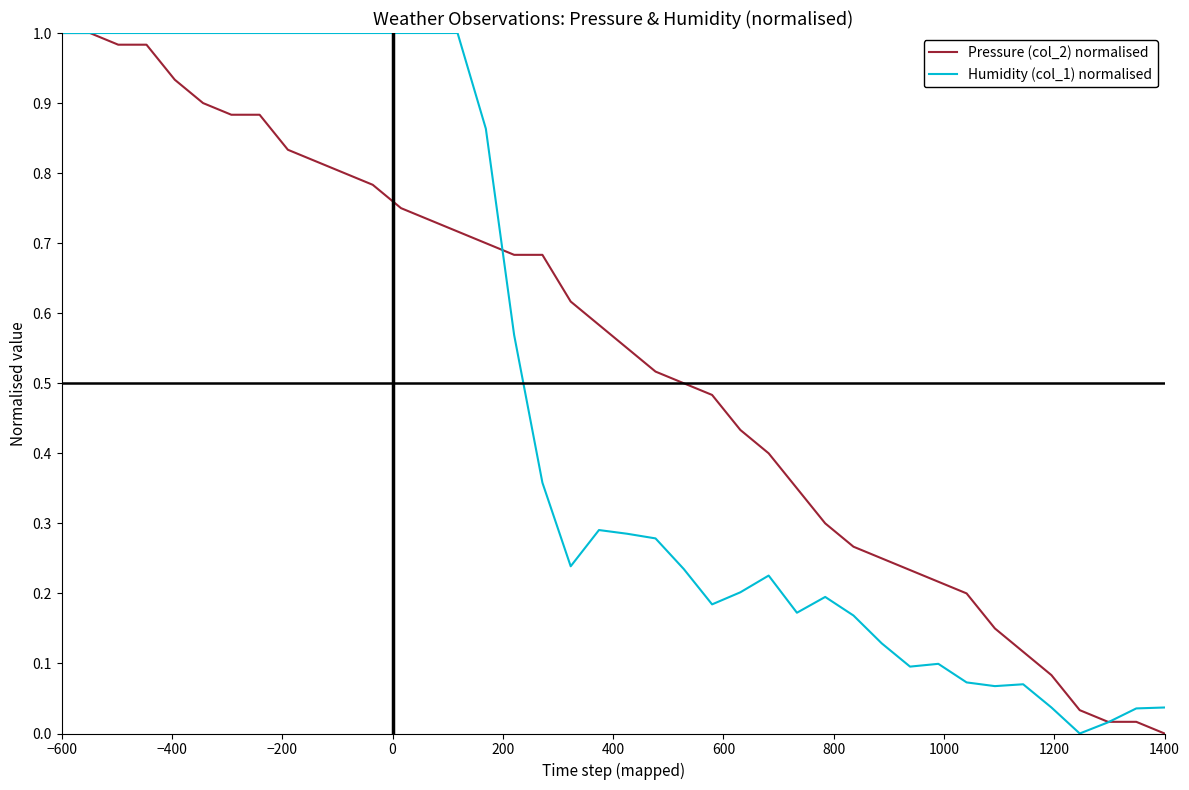

Does the chart have visible grid lines?

No